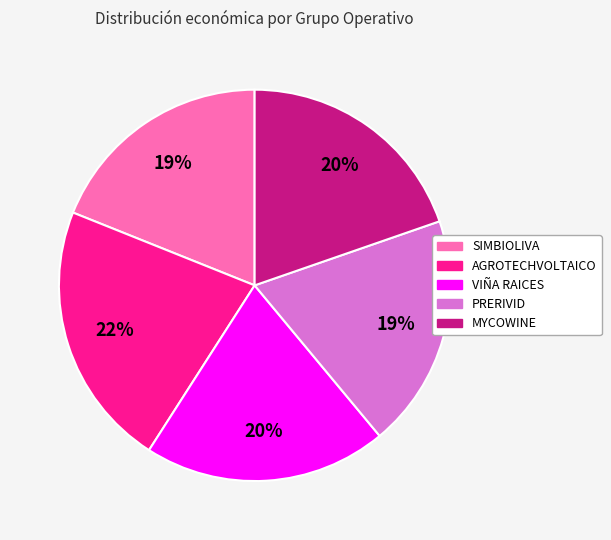

How many segments does this pie chart have?

5